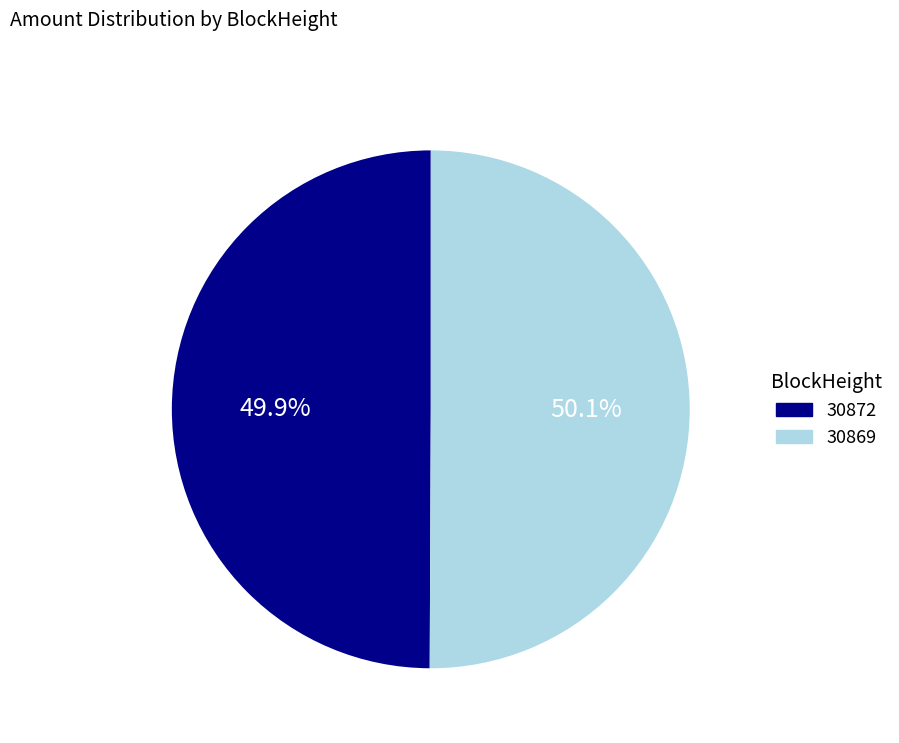

How much of the chart is everything except 30869?

49.9%